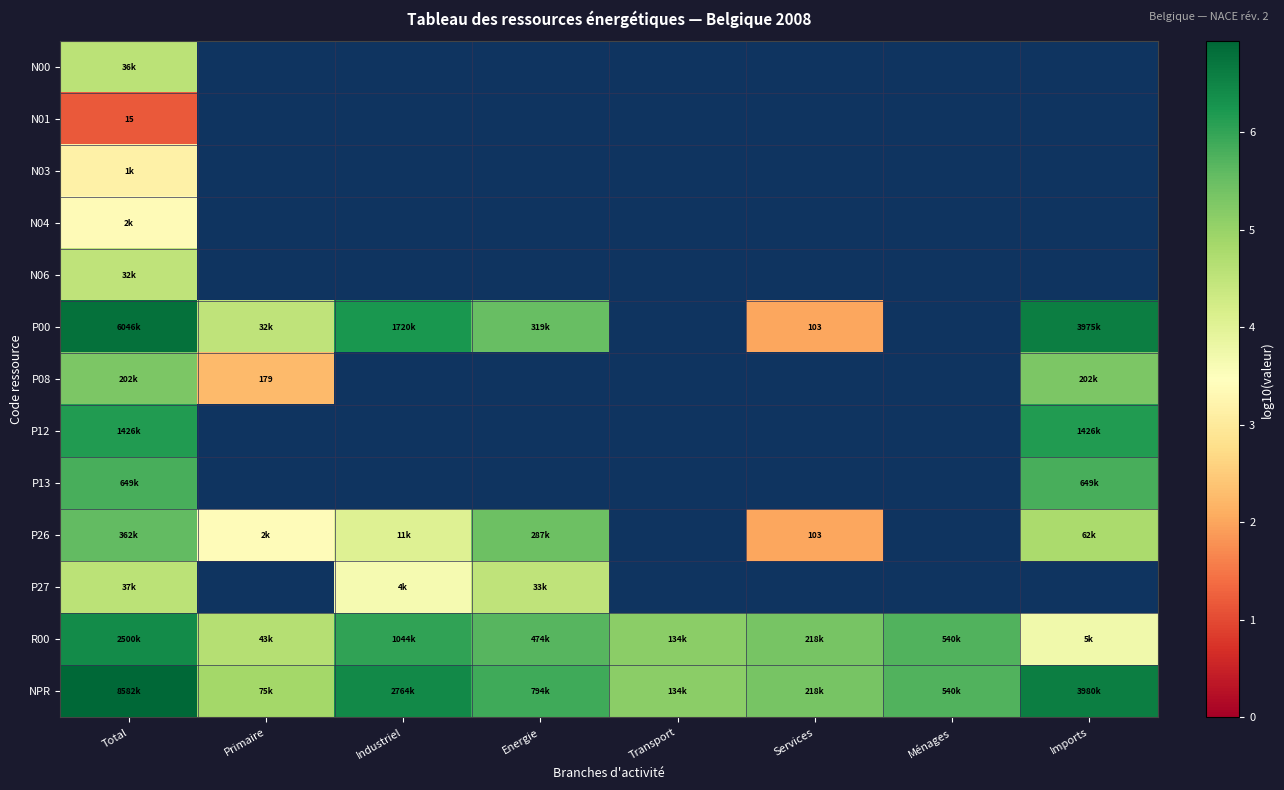

What is the approximate value of P00 at Services?

2.0